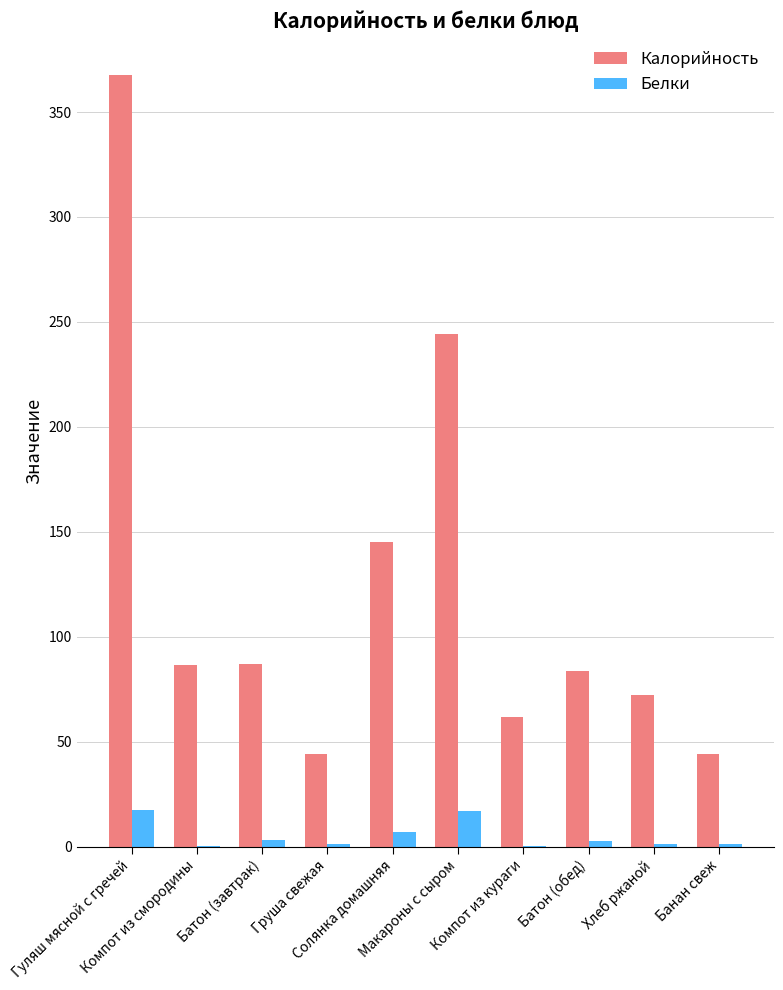

What is the sum of all Белки values?

51.0